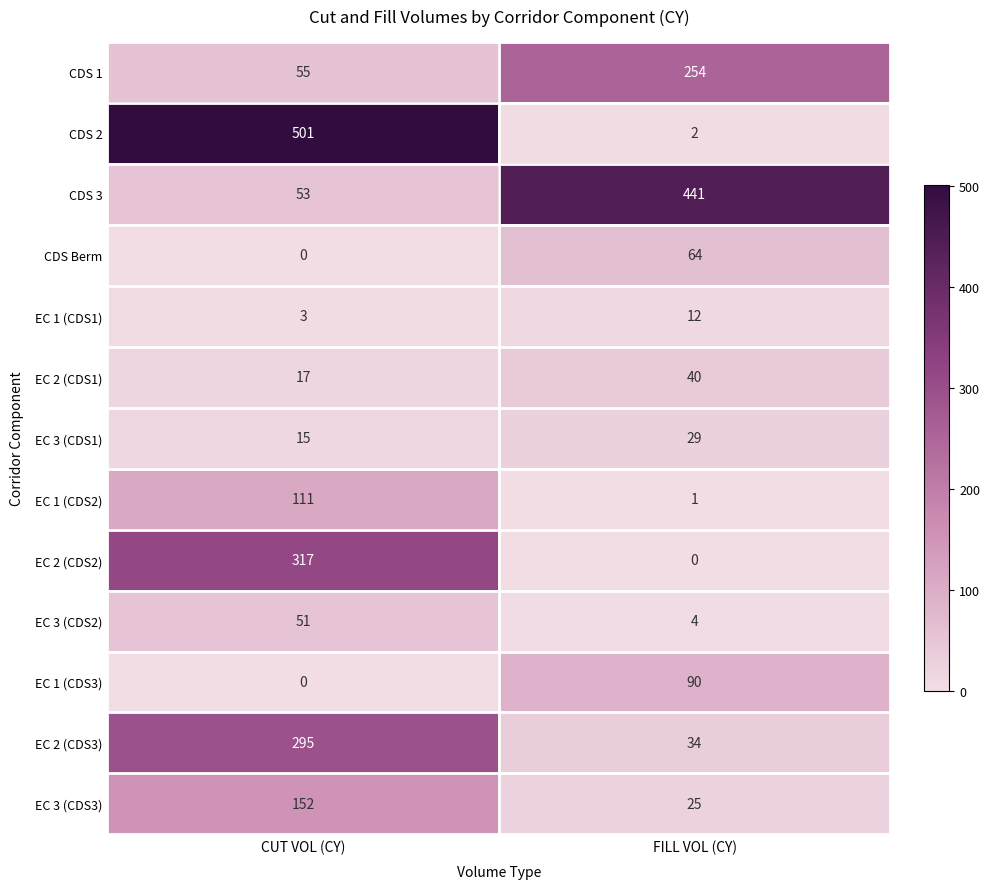

What is the sum of all CDS 1 values?

309